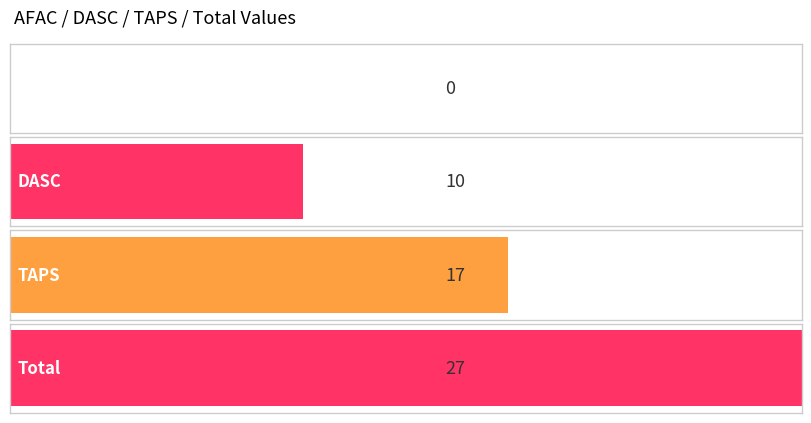

What is the change in value from DASC to TAPS?

+7